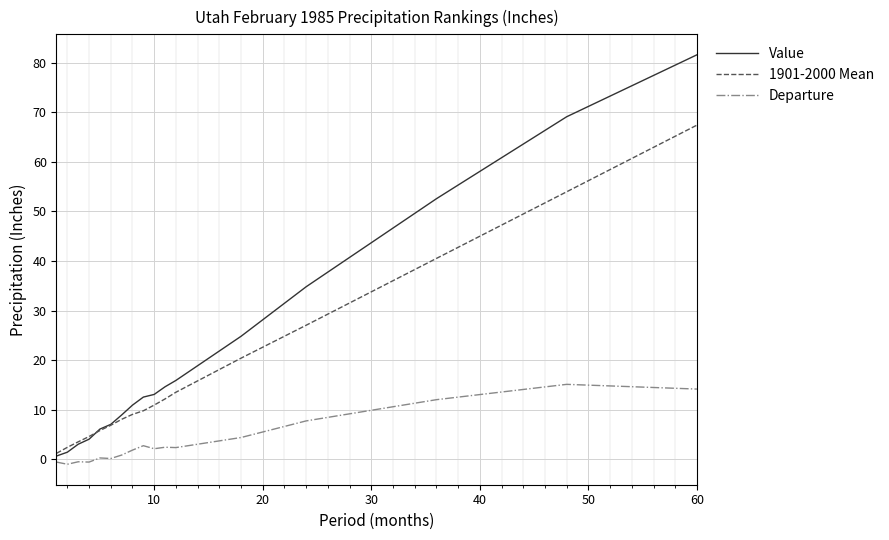

Which series has the widest spread of values?

Value